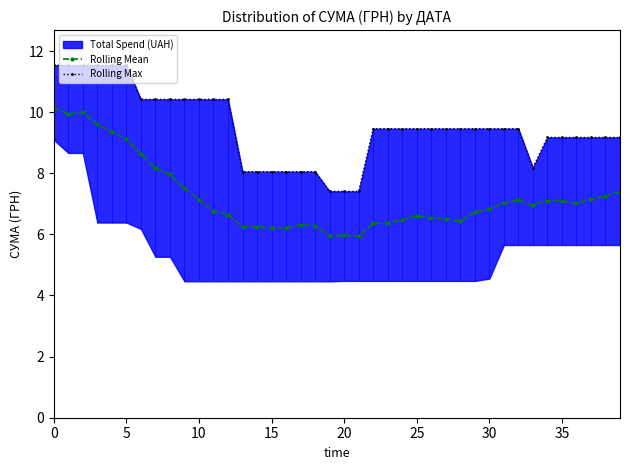

Is the value of Rolling Max at 13 greater than the value of Rolling Mean at 31?

Yes